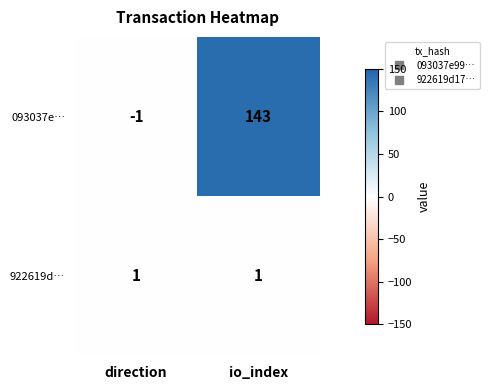

Reading right to left, list all the values displayed in this chart.

093037e…: 143	-1
922619d…: 1	1